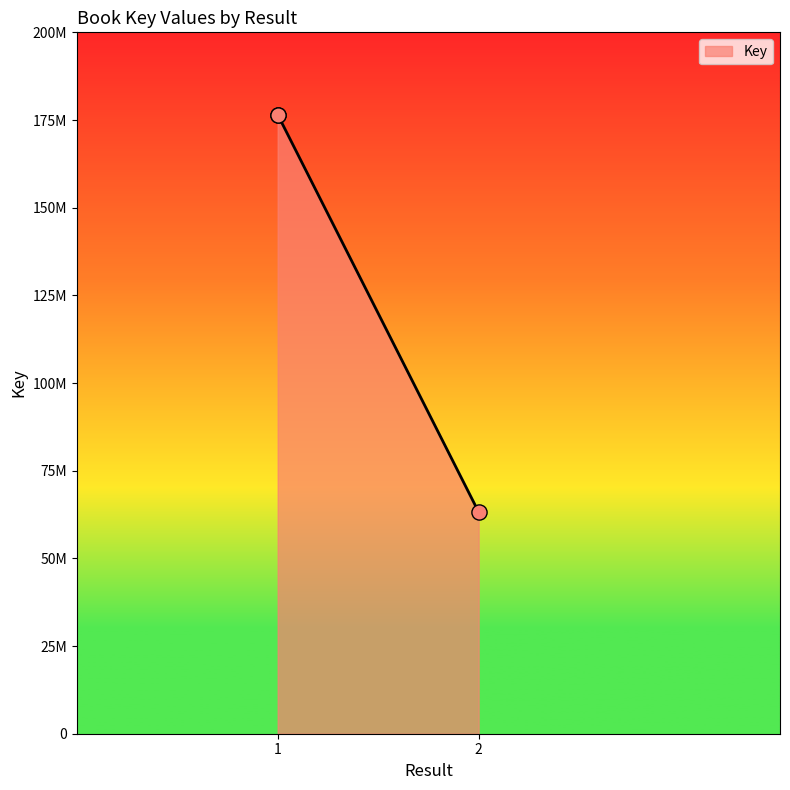

Between 1 and 2, which is larger?

1